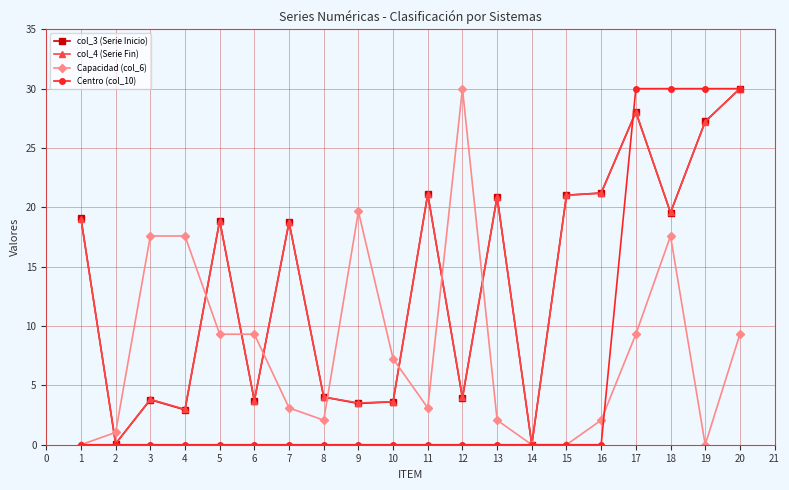

What is the sum of the Capacidad (col_6) values at 4 and 14?

17.6